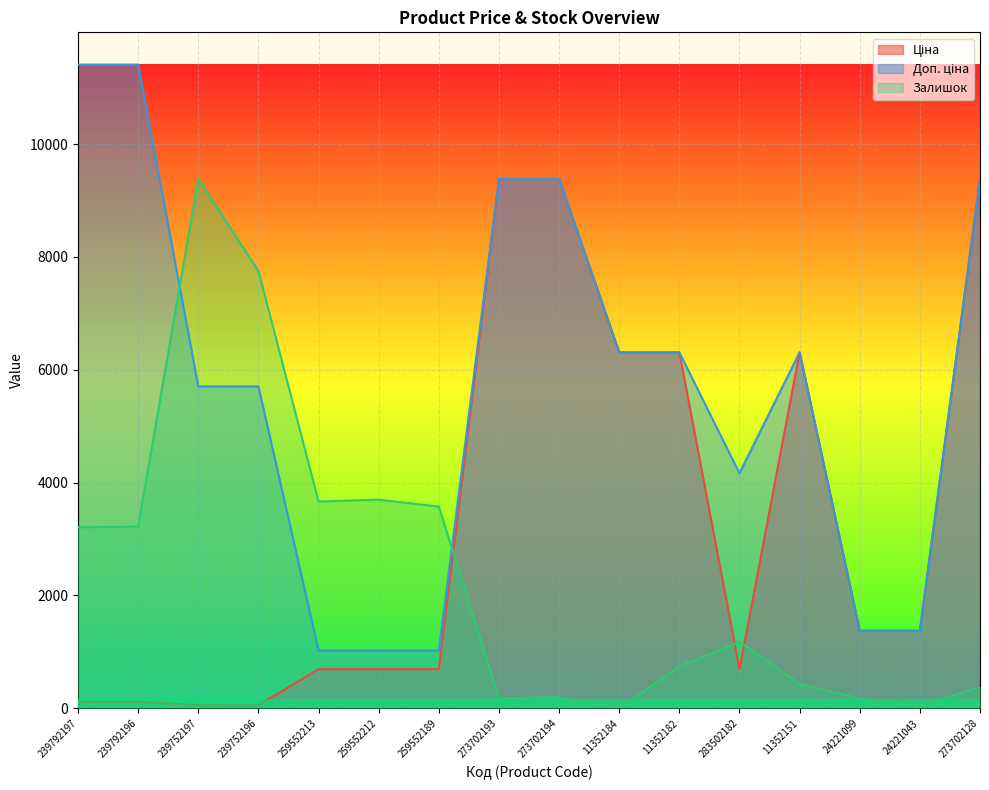

True or false: Ціна and Доп. ціна intersect in this chart.

False